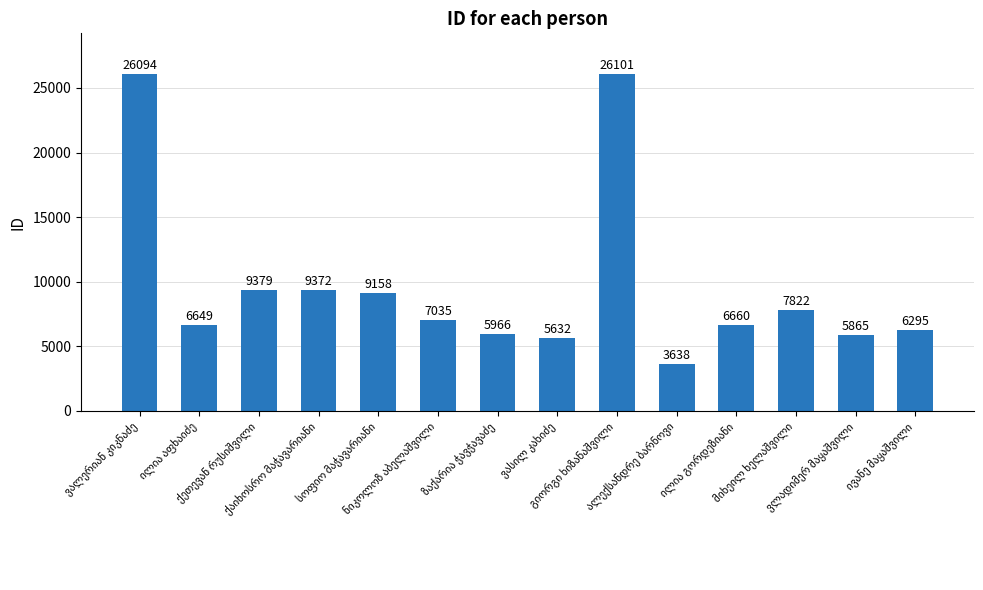

Reading left to right, transcribe all the data shown in this chart.

26094	6649	9379	9372	9158	7035	5966	5632	26101	3638	6660	7822	5865	6295